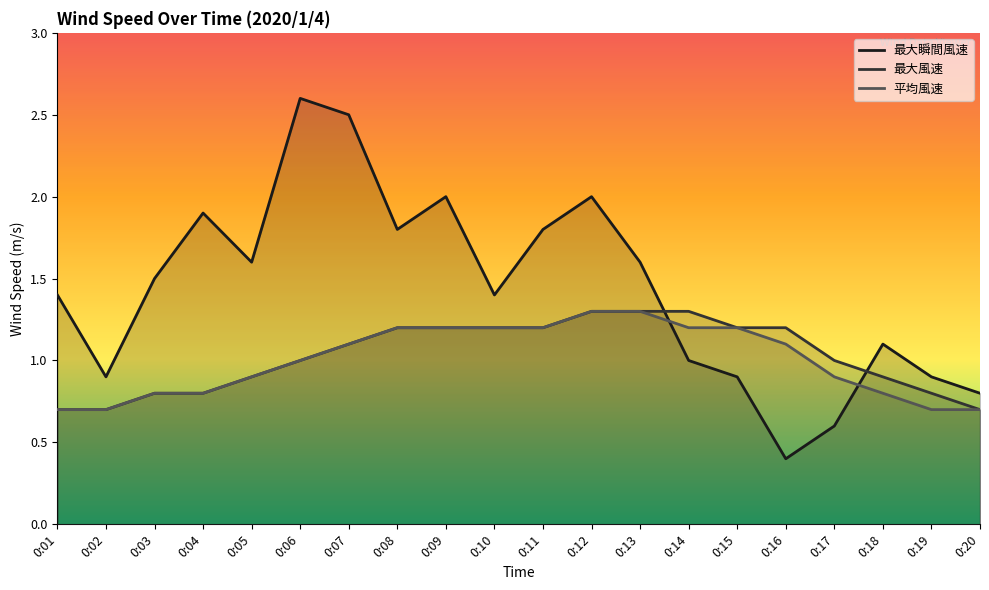

At how many categories does at least one series exceed 2?

2